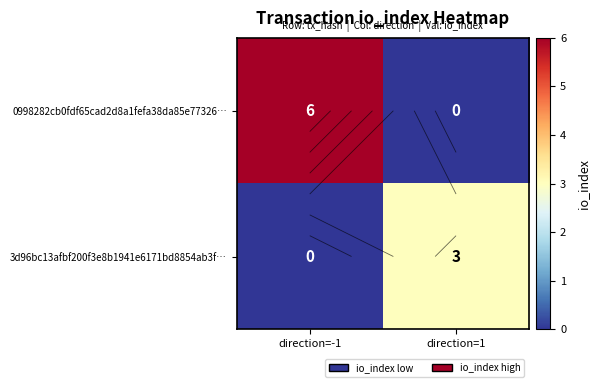

Which category has the lowest value in the 0998282cb0fdf65cad2d8a1fefa38da85e77326… series?

direction=1